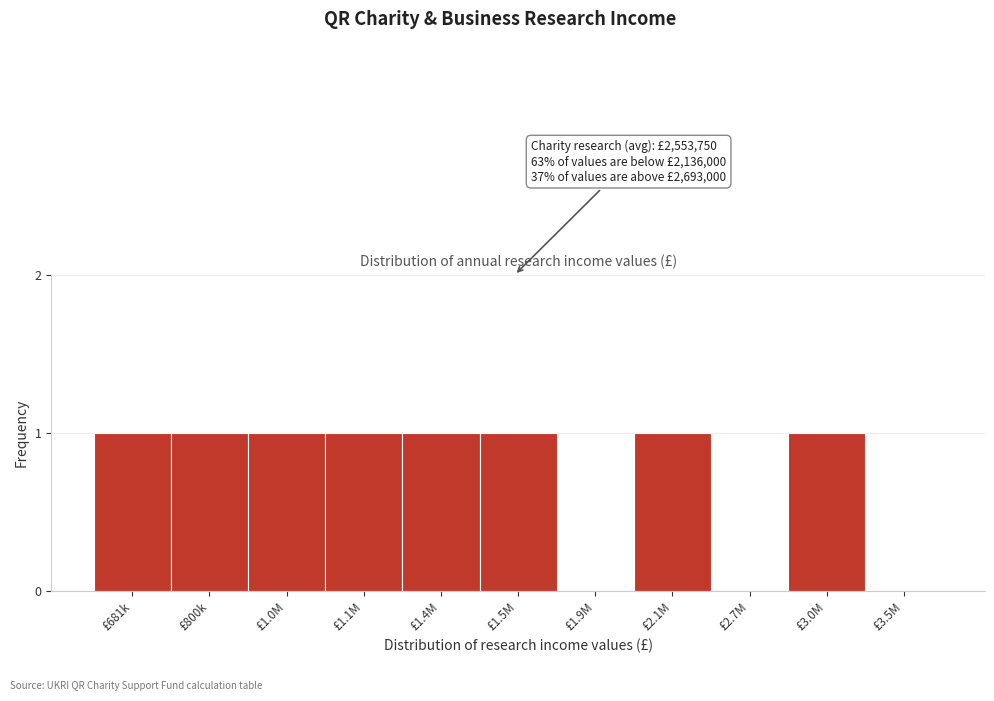

Reading left to right, list all the values displayed in this chart.

£681k=1	£800k=1	£1.0M=1	£1.1M=1	£1.4M=1	£1.5M=1	£1.9M=0	£2.1M=1	£2.7M=0	£3.0M=1	£3.5M=0